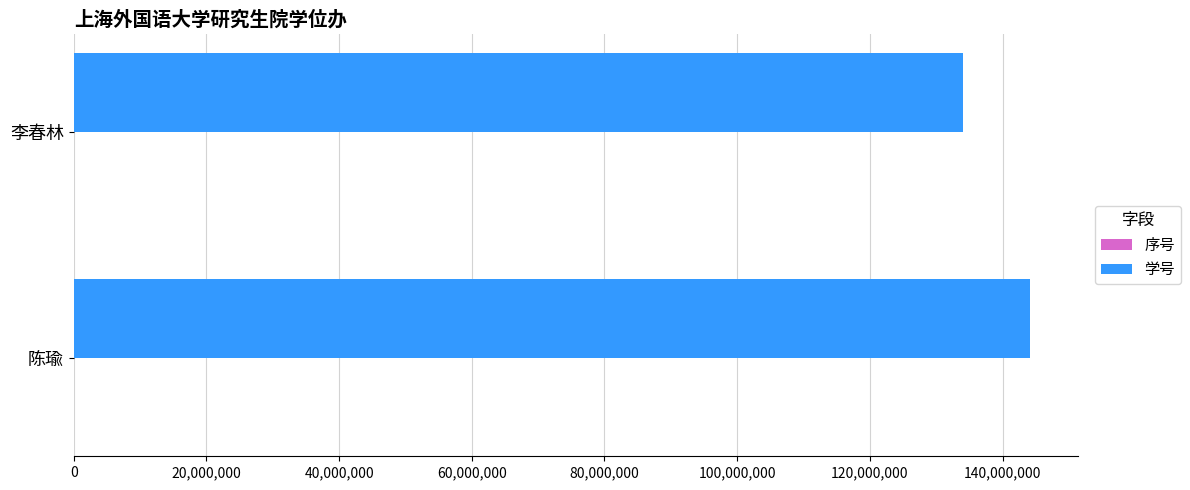

What is the greatest value displayed?

144100941